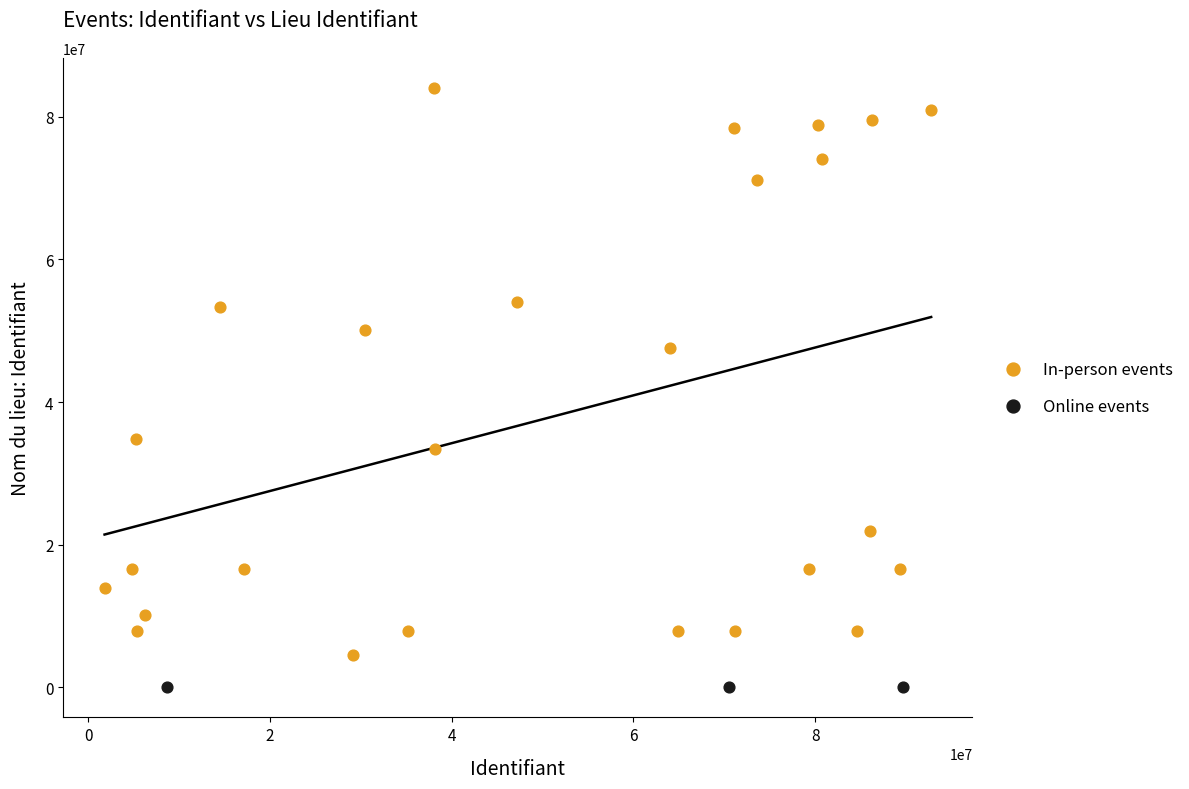

Which series contains the highest Y value?

In-person events